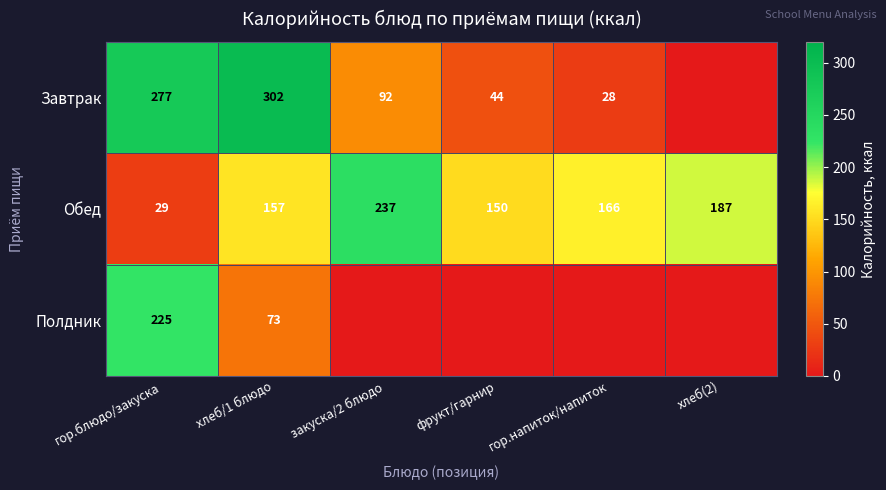

At which label does Обед reach its peak?

закуска/2 блюдо